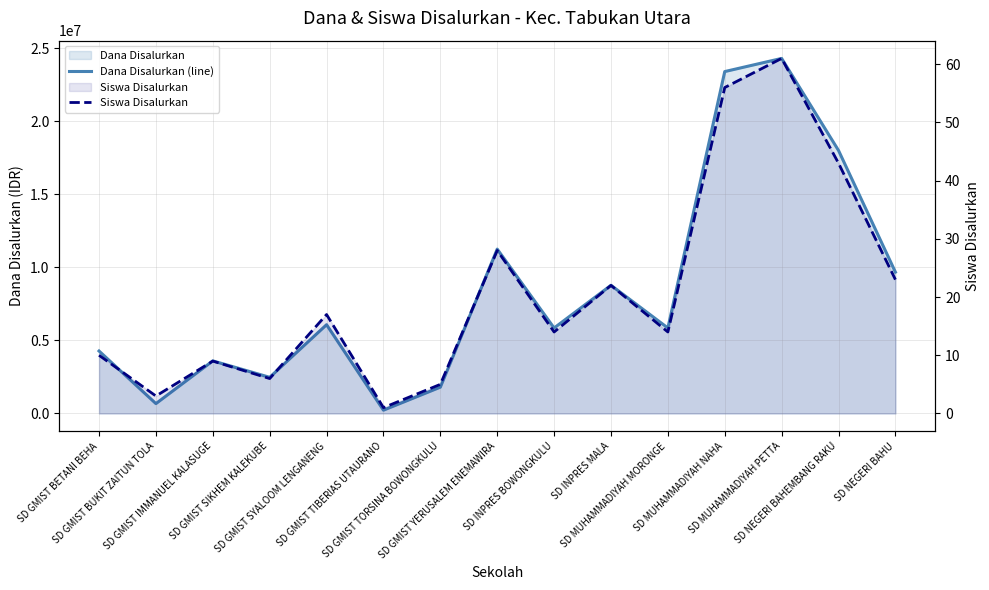

Reading left to right, transcribe all the data shown in this chart.

Dana Disalurkan (line): SD GMIST BETANI BEHA=4275000	SD GMIST BUKIT ZAITUN TOLA=675000	SD GMIST IMMANUEL KALASUGE=3600000	SD GMIST SIKHEM KALEKUBE=2475000	SD GMIST SYALOOM LENGANENG=6075000	SD GMIST TIBERIAS UTAURANO=225000	SD GMIST TORSINA BOWONGKULU=1800000	SD GMIST YERUSALEM ENEMAWIRA=11250000	SD INPRES BOWONGKULU=5850000	SD INPRES MALA=8775000	SD MUHAMMADIYAH MORONGE=5850000	SD MUHAMMADIYAH NAHA=23400000	SD MUHAMMADIYAH PETTA=24300000	SD NEGERI BAHEMBANG RAKU=18000000	SD NEGERI BAHU=9675000
Siswa Disalurkan: SD GMIST BETANI BEHA=10	SD GMIST BUKIT ZAITUN TOLA=3	SD GMIST IMMANUEL KALASUGE=9	SD GMIST SIKHEM KALEKUBE=6	SD GMIST SYALOOM LENGANENG=17	SD GMIST TIBERIAS UTAURANO=1	SD GMIST TORSINA BOWONGKULU=5	SD GMIST YERUSALEM ENEMAWIRA=28	SD INPRES BOWONGKULU=14	SD INPRES MALA=22	SD MUHAMMADIYAH MORONGE=14	SD MUHAMMADIYAH NAHA=56	SD MUHAMMADIYAH PETTA=61	SD NEGERI BAHEMBANG RAKU=43	SD NEGERI BAHU=23